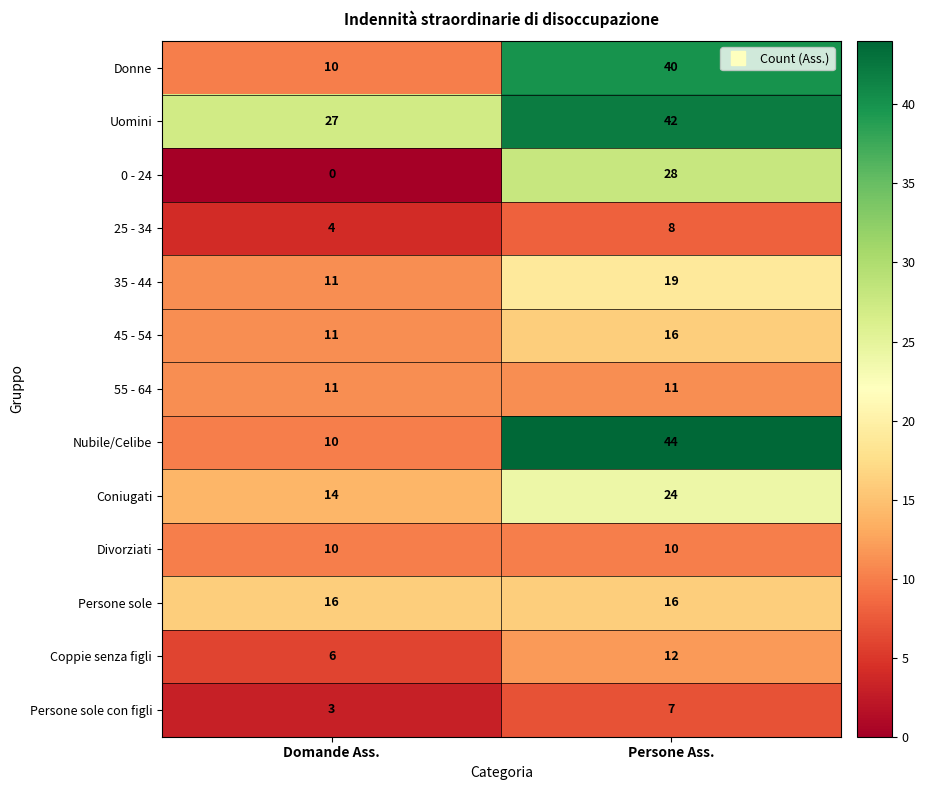

Is it true that Donne equals 10 at Domande Ass.?

True